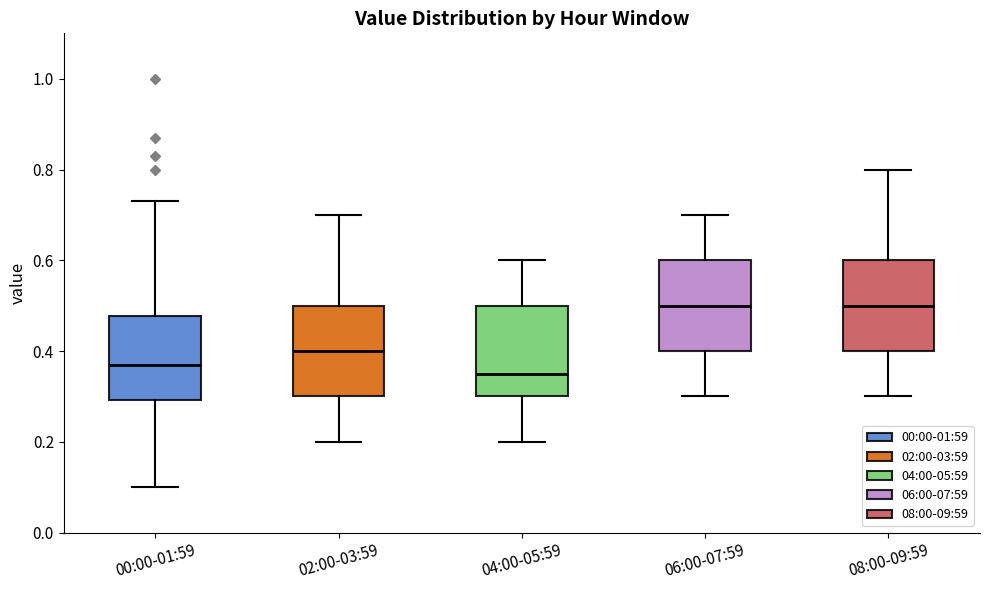

Reading left to right, read every box against the y-axis: the position of its median line, the range the box covers, and the ends of its whiskers. The values are not printed on the chart, so give them approximately, as read against the axis.

00:00-01:59: median 0.38, box 0.30 to 0.48, whiskers 0.10 to 0.74
02:00-03:59: median 0.40, box 0.30 to 0.50, whiskers 0.20 to 0.70
04:00-05:59: median 0.36, box 0.30 to 0.50, whiskers 0.20 to 0.60
06:00-07:59: median 0.50, box 0.40 to 0.60, whiskers 0.30 to 0.70
08:00-09:59: median 0.50, box 0.40 to 0.60, whiskers 0.30 to 0.80